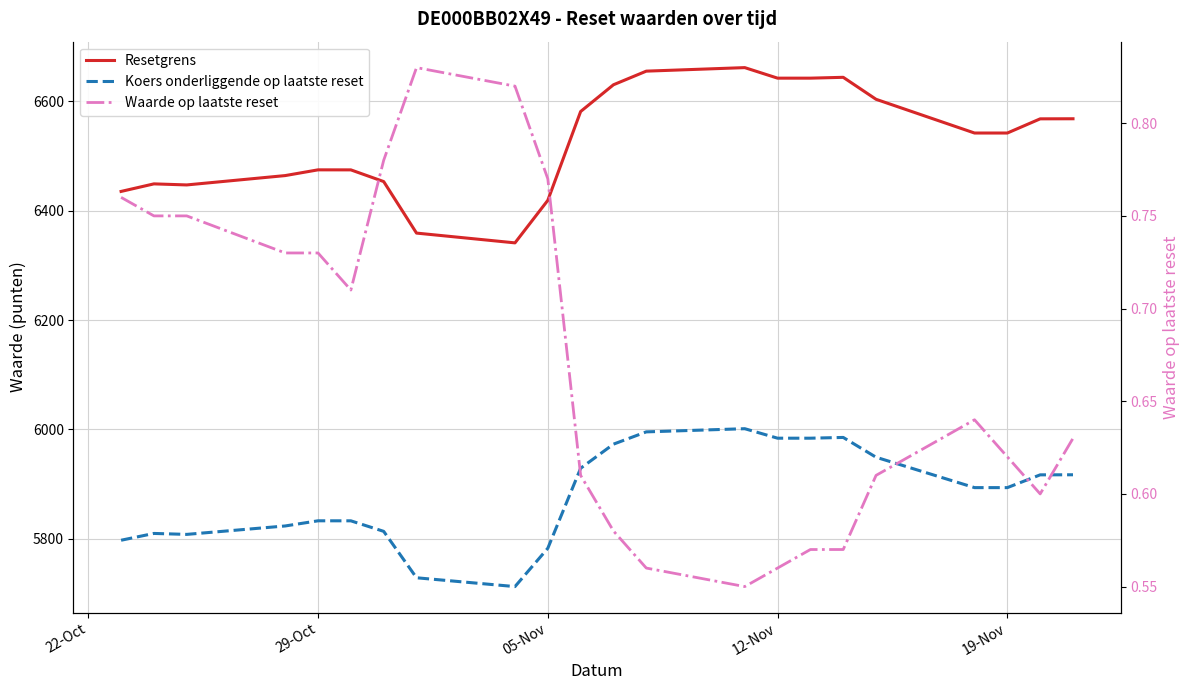

Does the chart have visible grid lines?

Yes